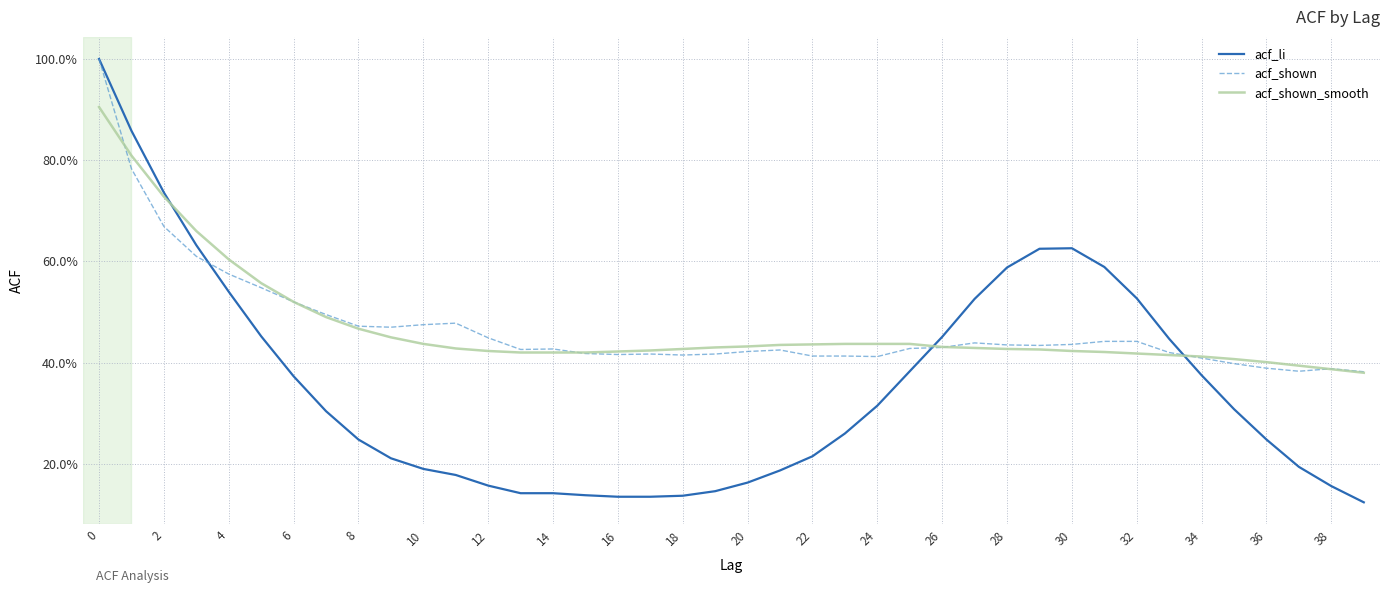

Is this an area chart (filled region under the line)?

No